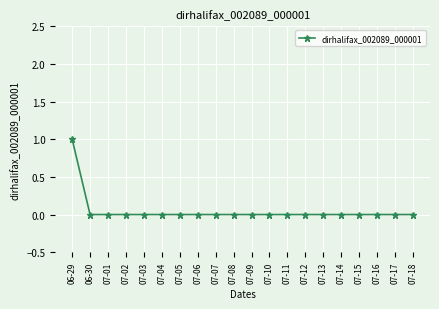

How many lines are shown in the chart?

1